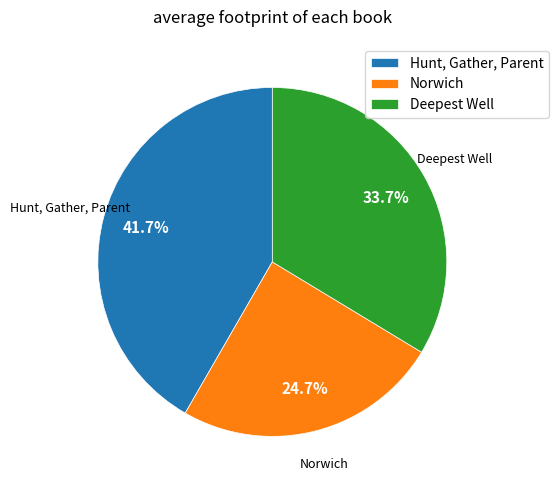

Is there a majority slice in this chart?

No